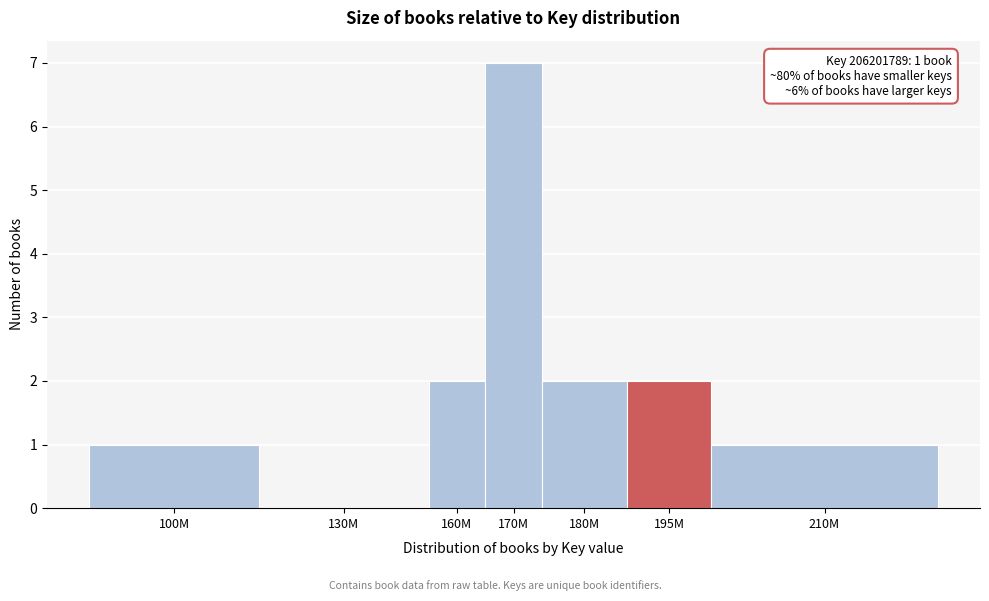

Reading left to right, list all the values displayed in this chart.

100M=1	130M=0	160M=2	170M=7	180M=2	195M=2	210M=1